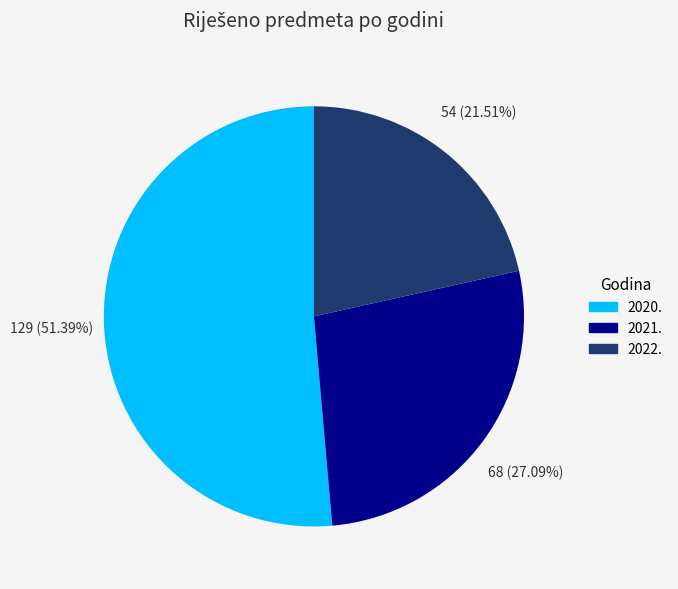

Count the number of slices in the pie.

3